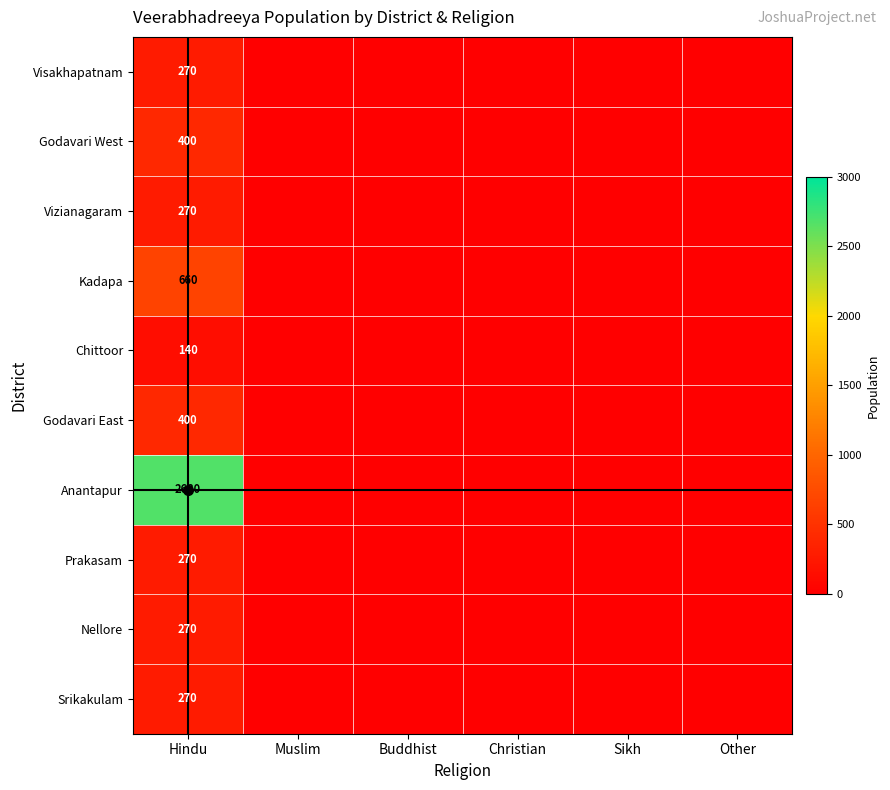

Is it true that Prakasam equals 270 at Hindu?

True